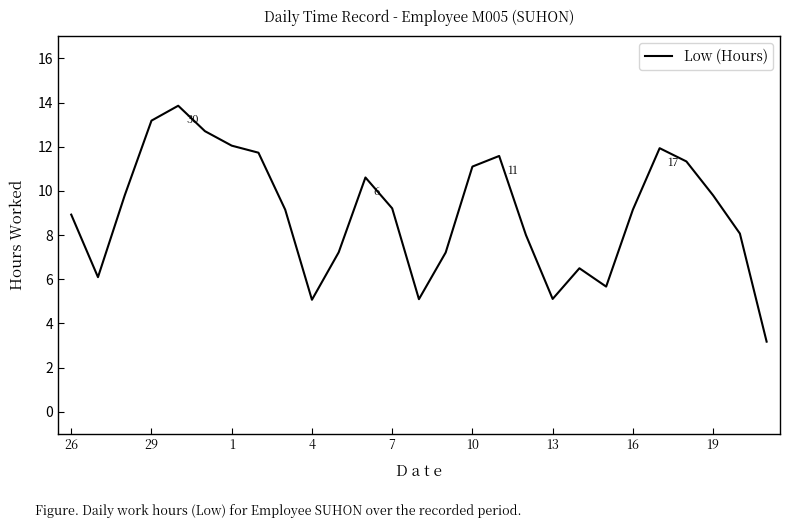

What is the difference between the second highest and second lowest values?

8.1